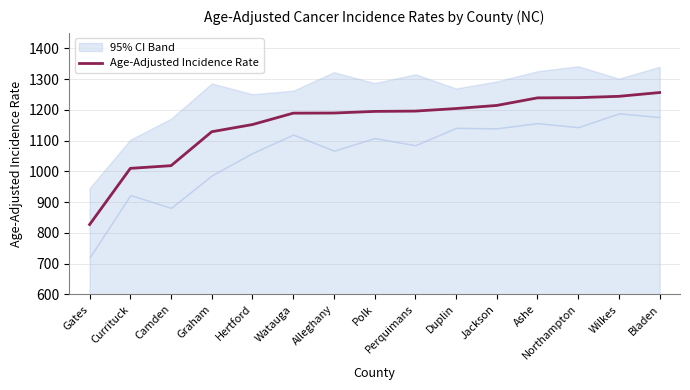

The value at Northampton is 1239.4. True or false?

True